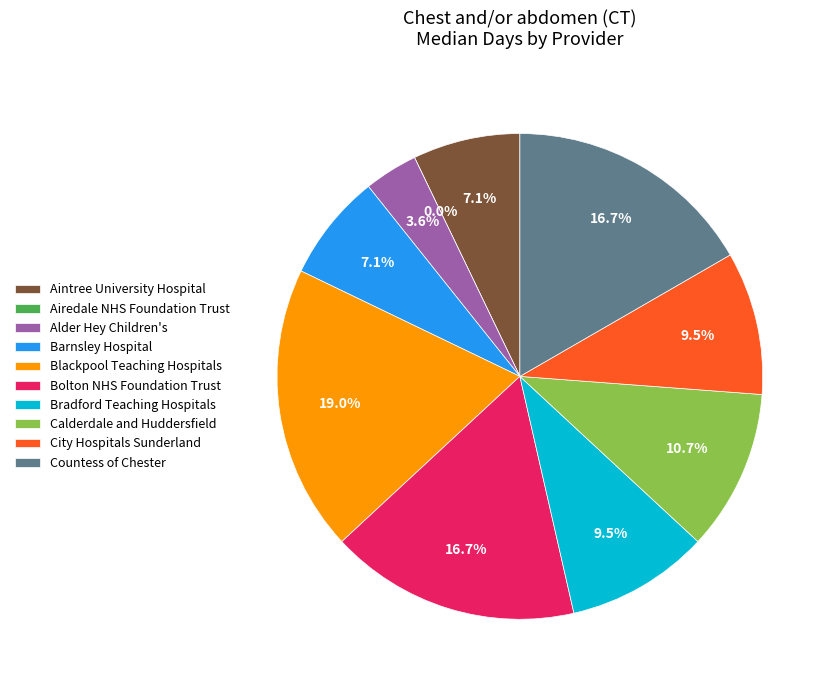

Do Blackpool Teaching and Countess of Chester together represent more than half of the pie?

No